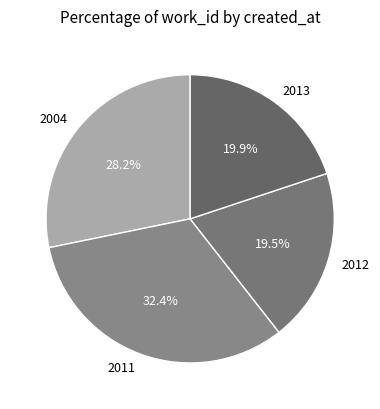

Does 2012 account for over 50% of the chart?

No